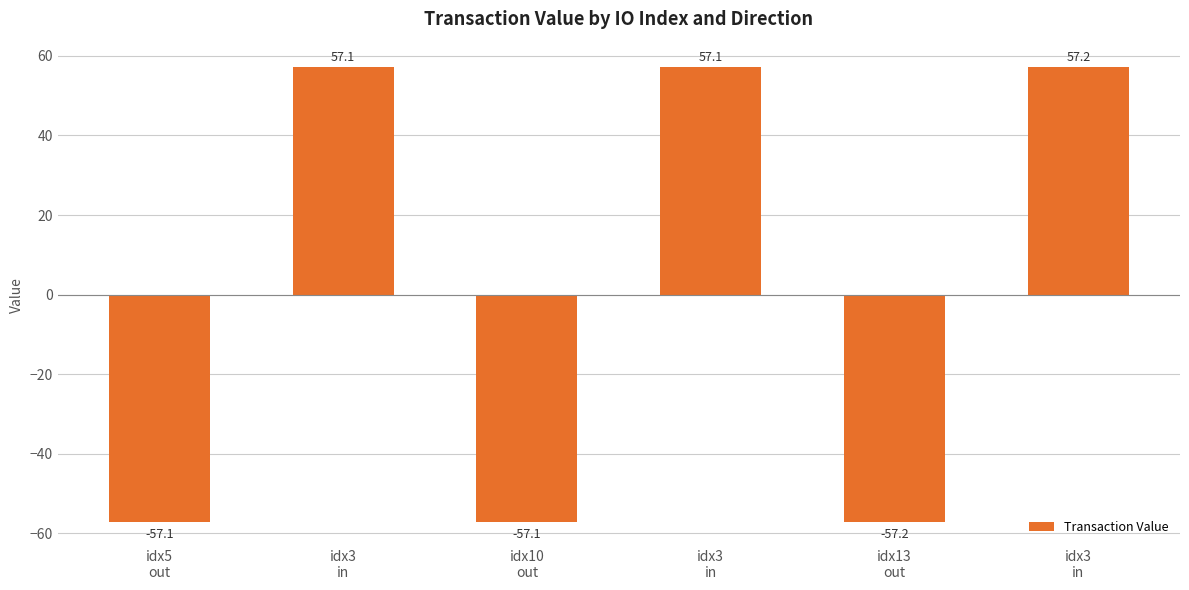

Which label corresponds to the smallest value in the chart?

idx13
out